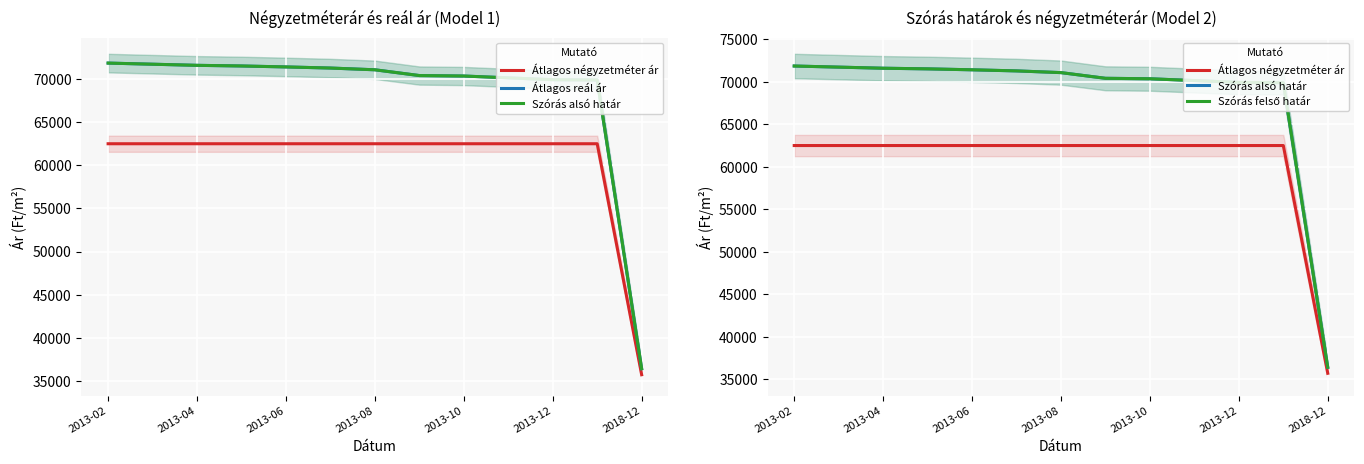

Which label corresponds to the largest value in the chart?

2013-02